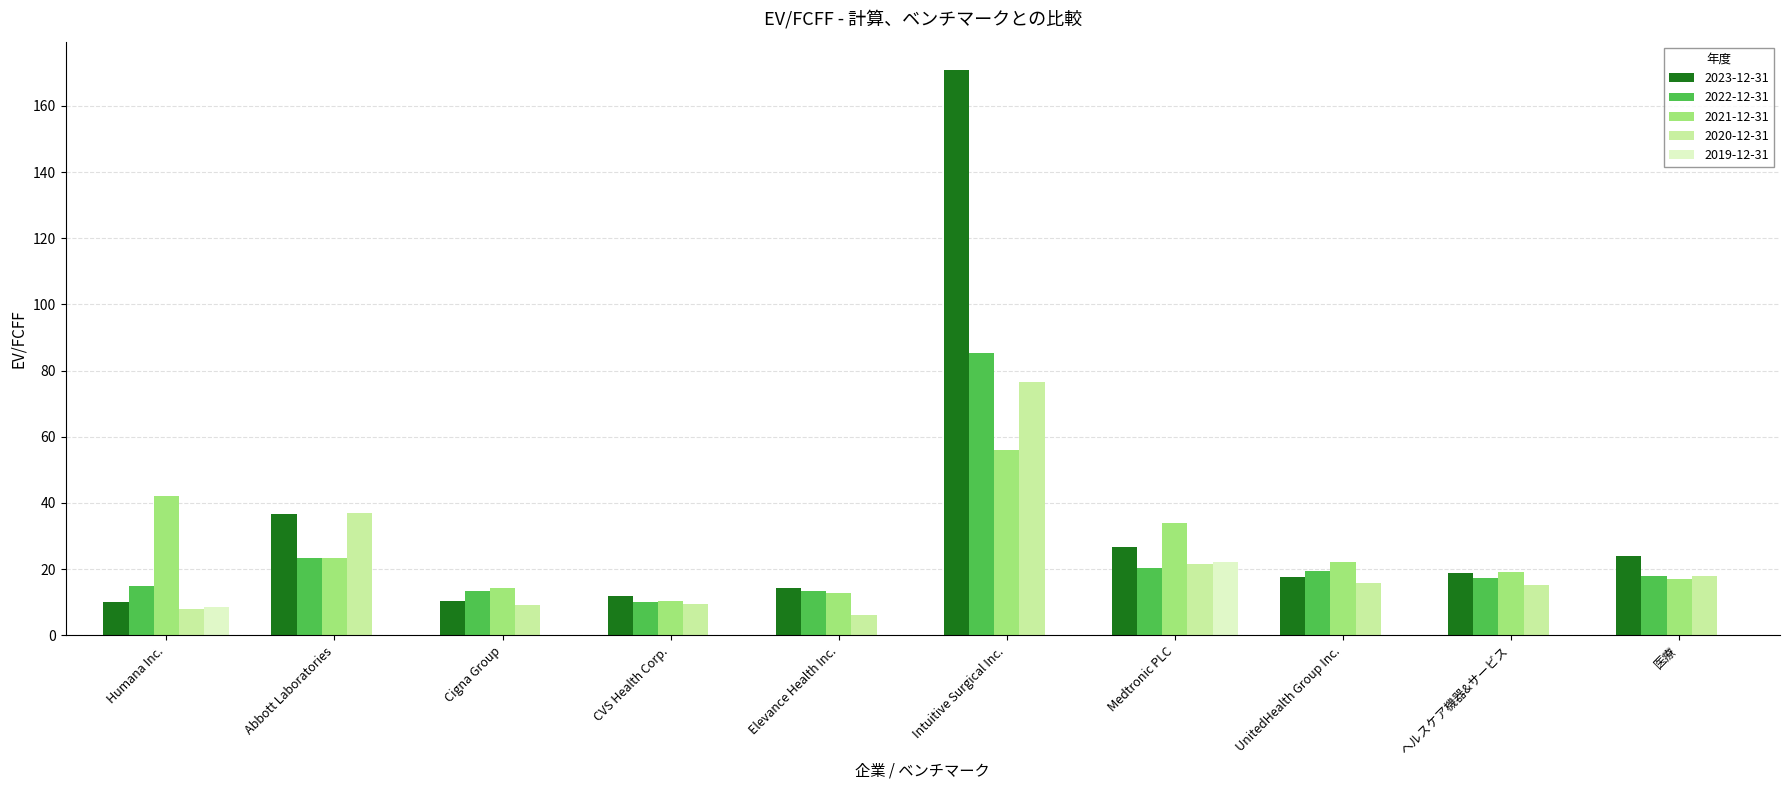

At which label does 2020-12-31 reach its peak?

Intuitive Surgical Inc.